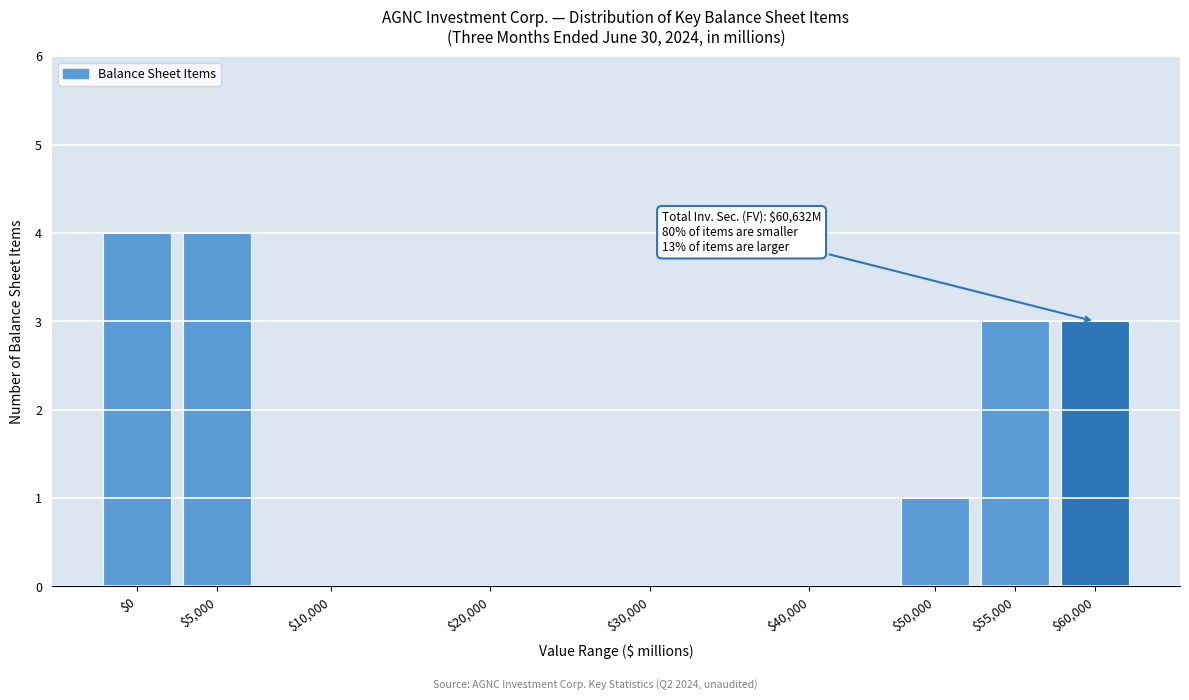

True or false: the data shows 1 at $60,000.

False